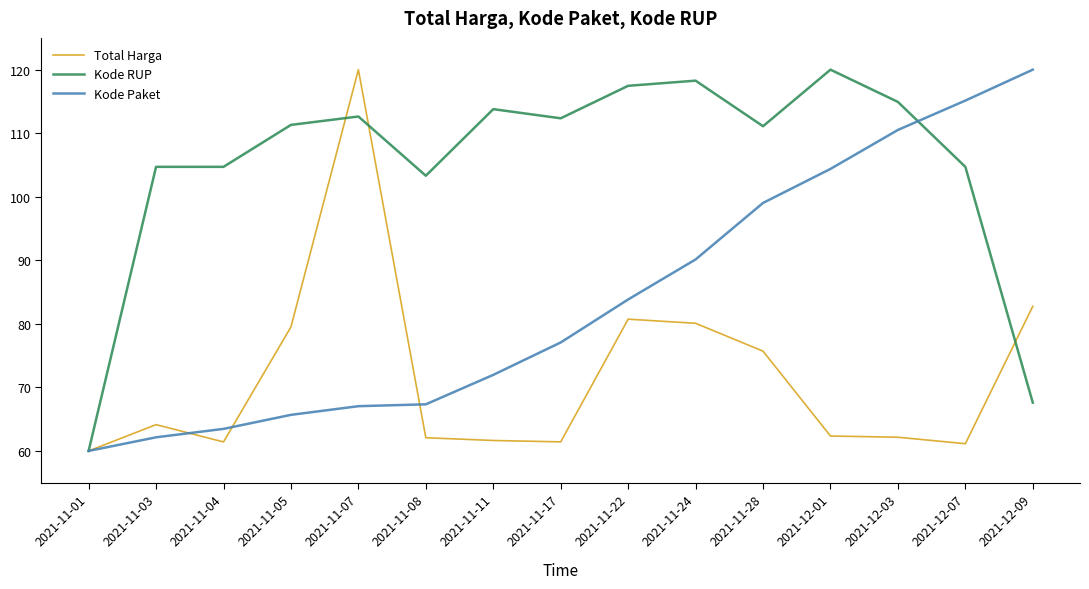

Where is the first local maximum for Total Harga?

2021-11-03